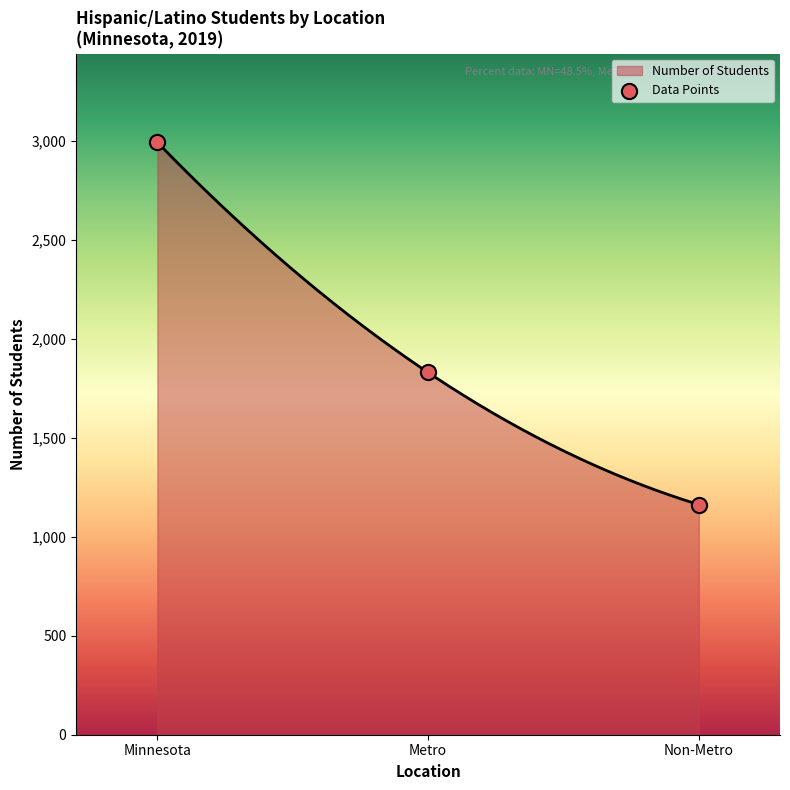

What is the lowest value of the Number of Students series?

1162.0